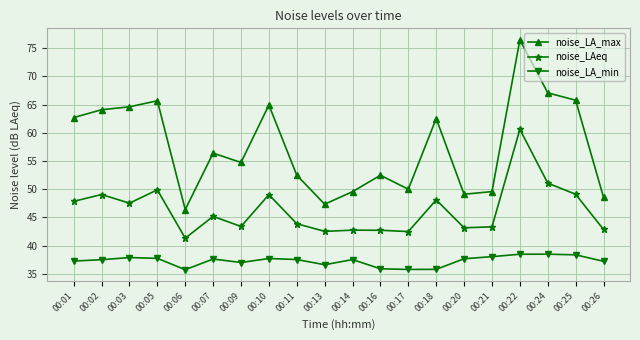

What is the average value of the noise_LA_max series?

57.5